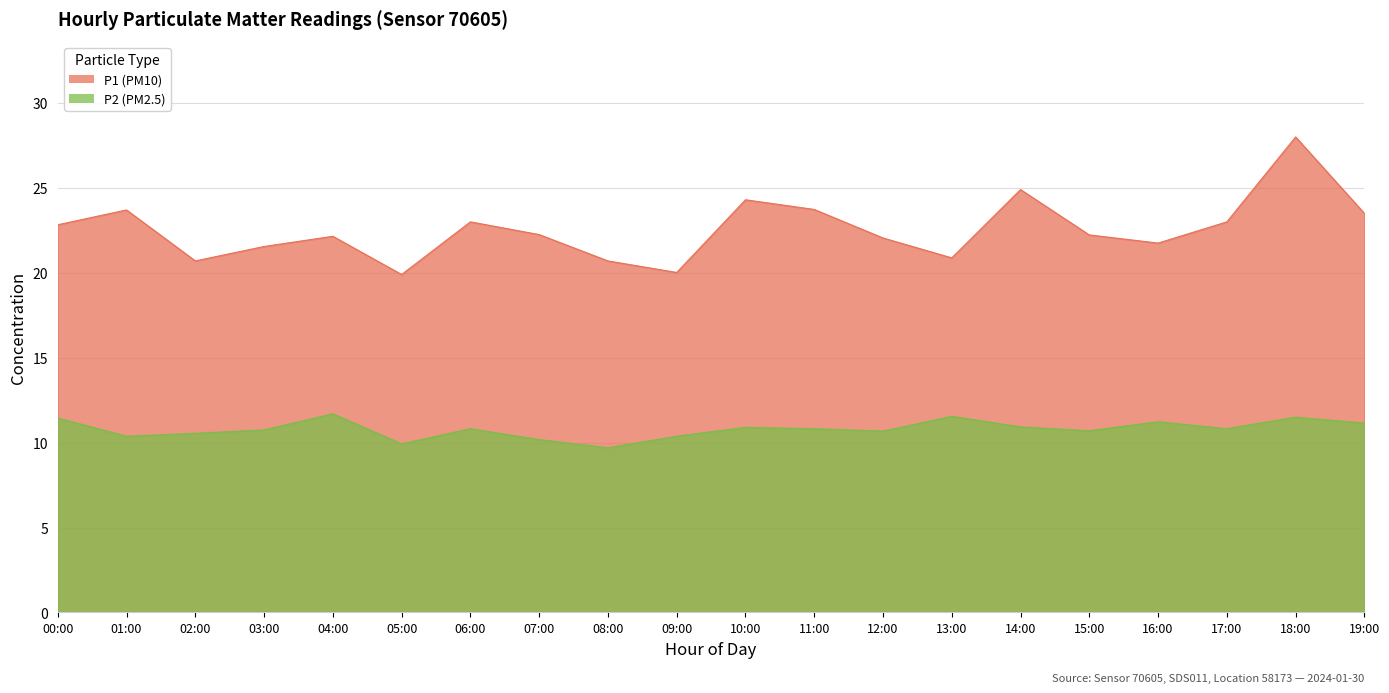

Reading left to right, what are all the values shown in this chart?

P1: 00:00=22.8	01:00=23.7	02:00=20.7	03:00=21.6	04:00=22.1	05:00=19.9	06:00=23.0	07:00=22.2	08:00=20.7	09:00=20.0	10:00=24.3	11:00=23.7	12:00=22.1	13:00=20.9	14:00=24.9	15:00=22.2	16:00=21.8	17:00=23.0	18:00=28.0	19:00=23.5
P2: 00:00=11.4	01:00=10.4	02:00=10.6	03:00=10.8	04:00=11.7	05:00=9.9	06:00=10.8	07:00=10.2	08:00=9.7	09:00=10.4	10:00=10.9	11:00=10.8	12:00=10.7	13:00=11.6	14:00=10.9	15:00=10.7	16:00=11.2	17:00=10.8	18:00=11.5	19:00=11.2